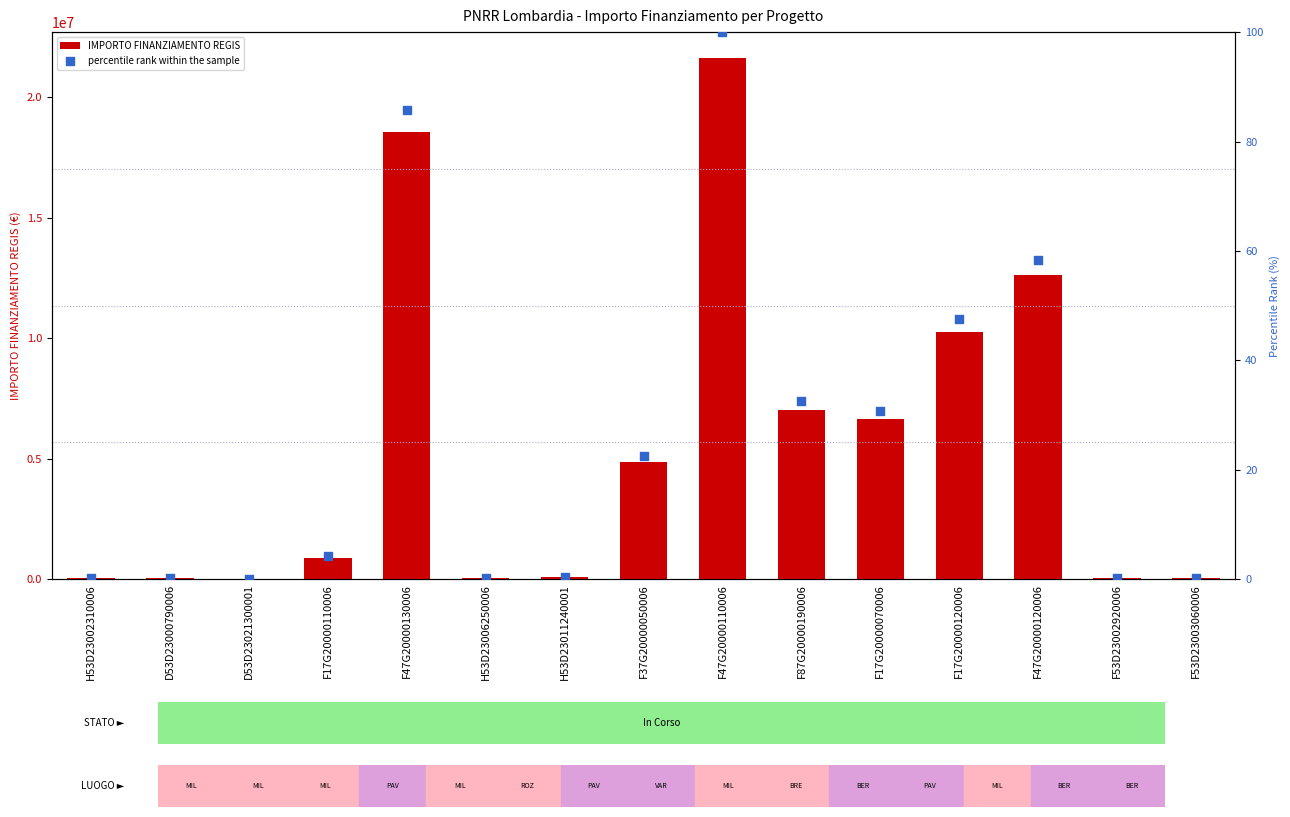

What are all the series names shown in the legend?

IMPORTO FINANZIAMENTO REGIS, percentile rank within the sample